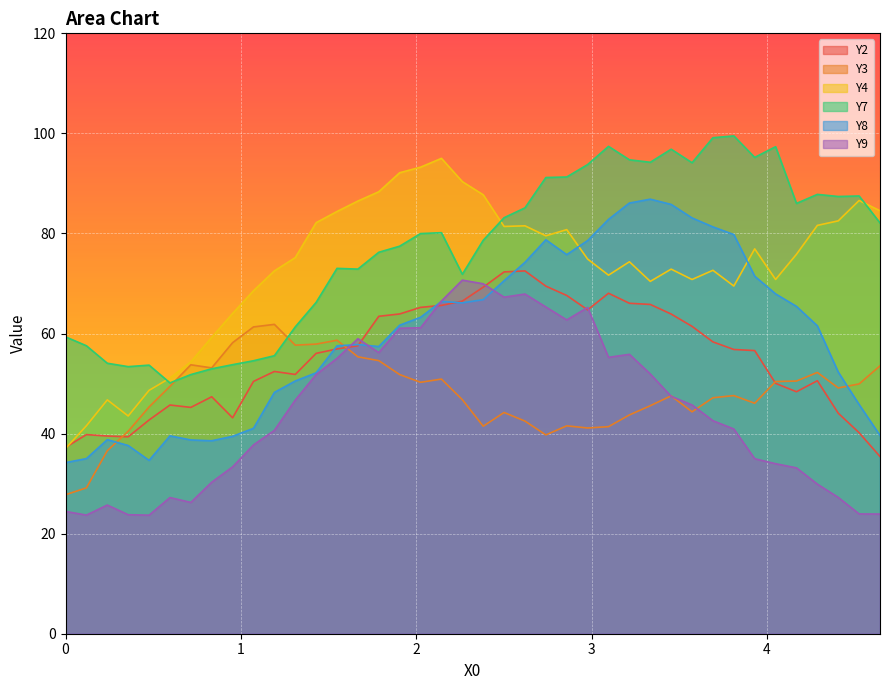

What is the average value of the Y2 series?

55.3